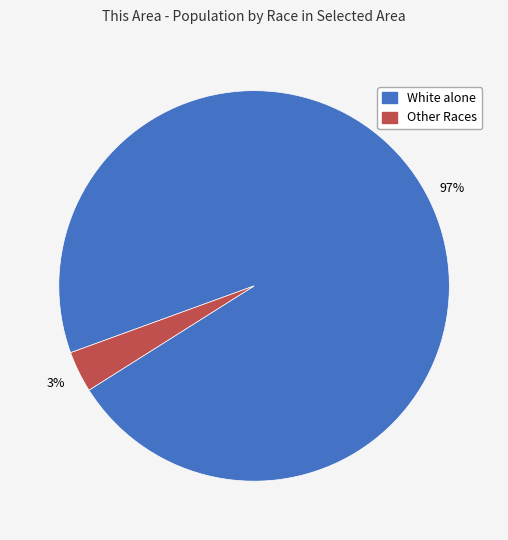

True or false: Other Races accounts for 3% of the total.

True